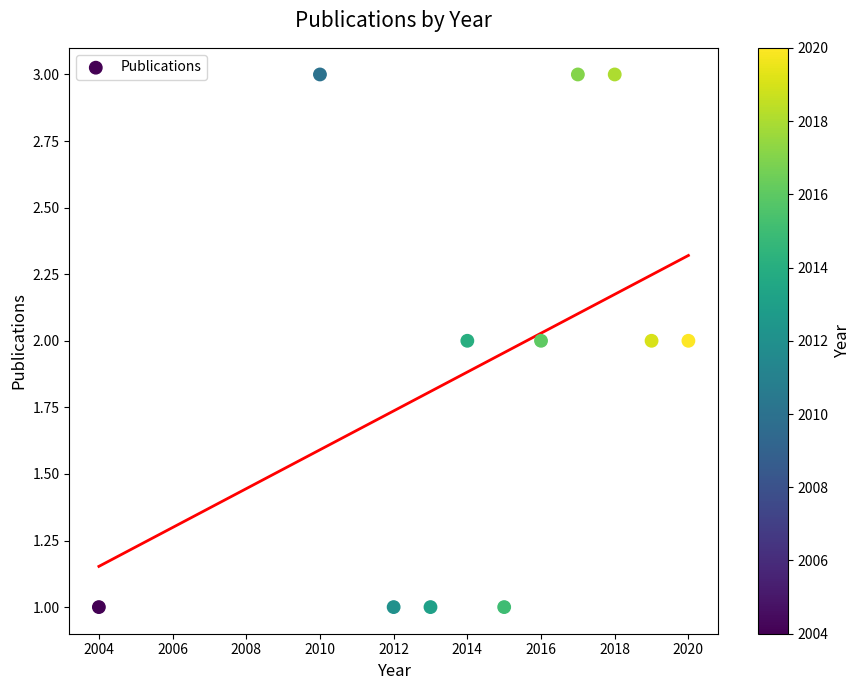

What is the range of X values (max minus min)?

16